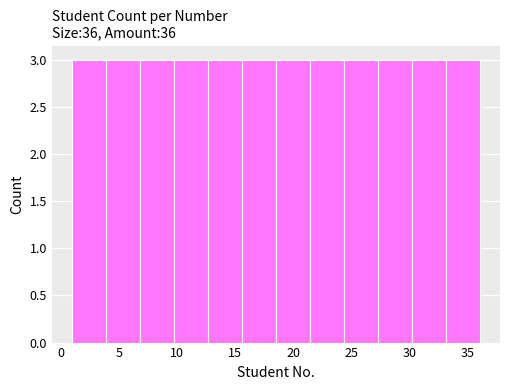

Reading left to right, list every bar in this chart as the range it spans on the x-axis followed by its height. Neither the bar edges nor the heights are printed on the chart, so give them approximately, as read against the axes.

1.0 to 4.0: 3
4.0 to 7.0: 3
7.0 to 10.0: 3
10.0 to 12.5: 3
12.5 to 15.5: 3
15.5 to 18.5: 3
18.5 to 21.5: 3
21.5 to 24.5: 3
24.5 to 27.5: 3
27.5 to 30.0: 3
30.0 to 33.0: 3
33.0 to 36.0: 3